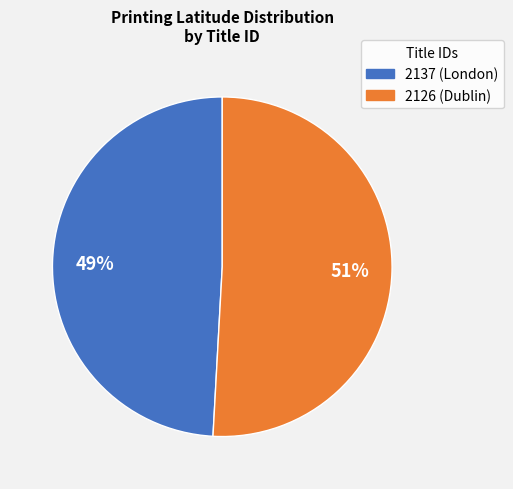

The 2126 slice represents 64% of the pie. True or false?

False